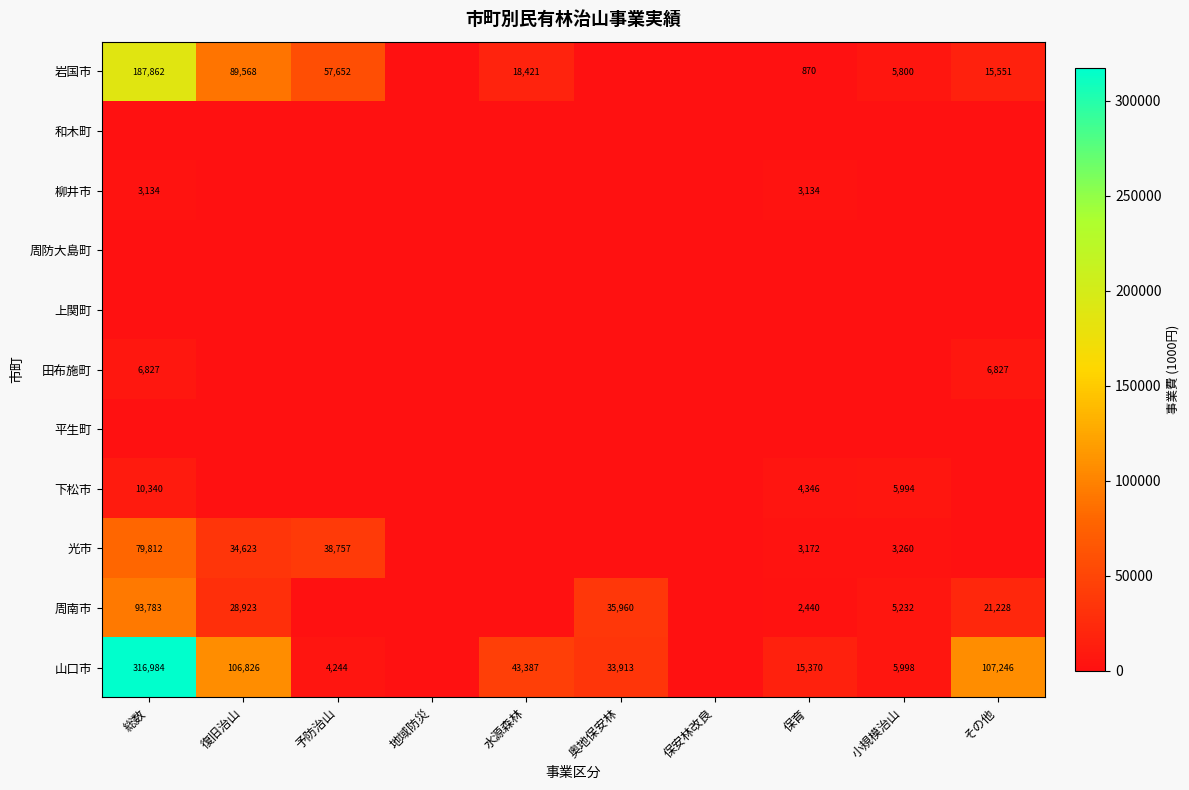

What is the maximum value shown in the chart?

316984